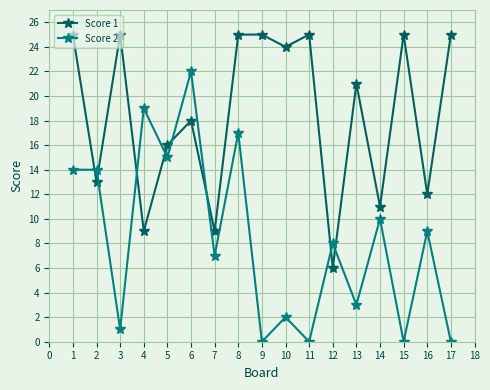

List the series in order of their peak value, lowest first.

Score 2, Score 1